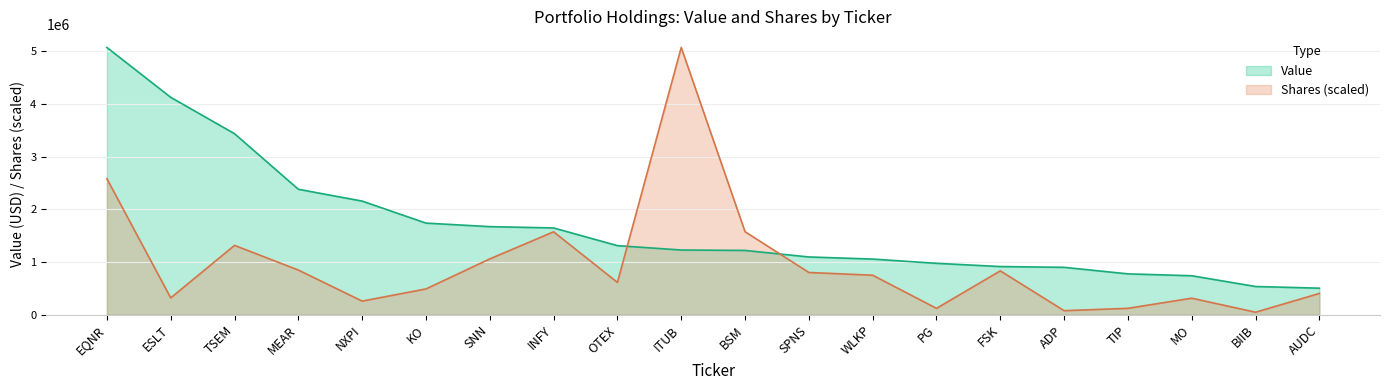

List the labels in order of Shares value, largest first.

ITUB, EQNR, BSM, INFY, TSEM, SNN, MEAR, FSK, SPNS, WLKP, OTEX, KO, AUDC, ESLT, MO, NXPI, TIP, PG, ADP, BIIB